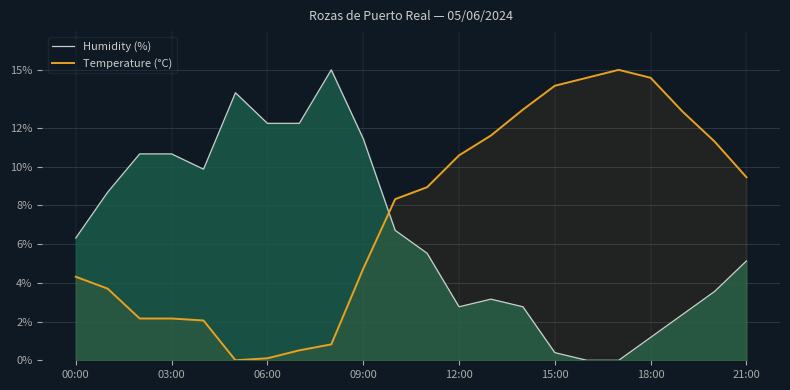

How many categories are shown in the chart?

22